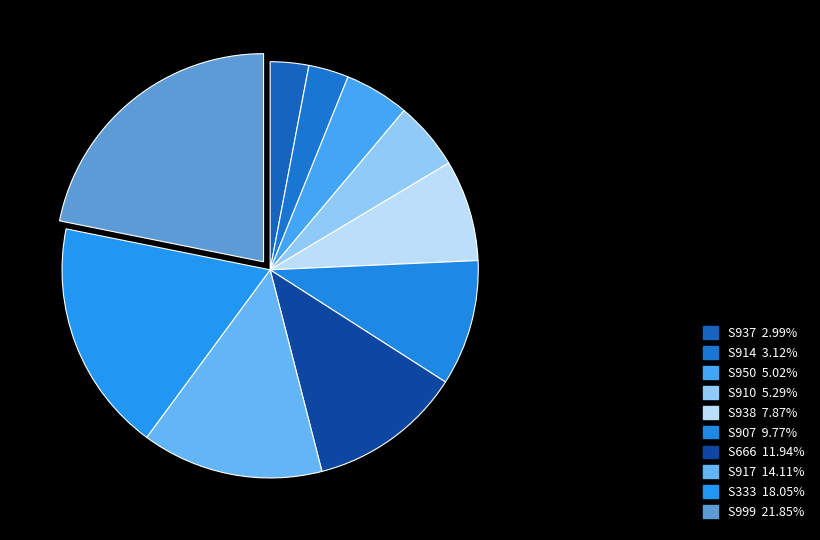

Which has a higher value, S666 or S914?

S666